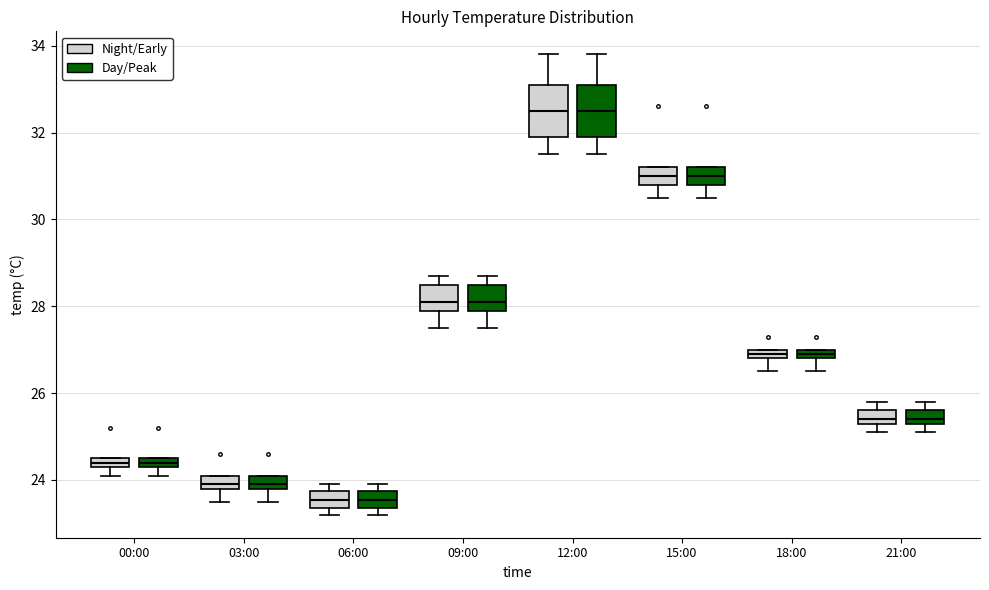

Where does the median line of the box for 12:00 (Day/Peak) sit on the y-axis? The values are not printed on the chart, so give them approximately, as read against the axis.

32.6